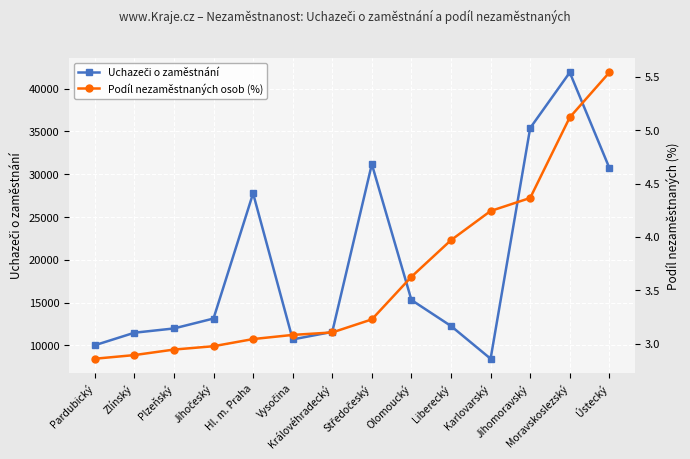

Is the value of Uchazeči o zaměstnání at Moravskoslezský greater than the value of Podíl nezaměstnaných osob (%) at Vysočina?

Yes